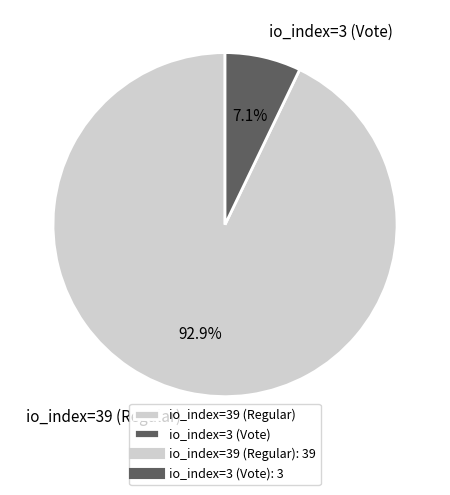

How many segments does this pie chart have?

2